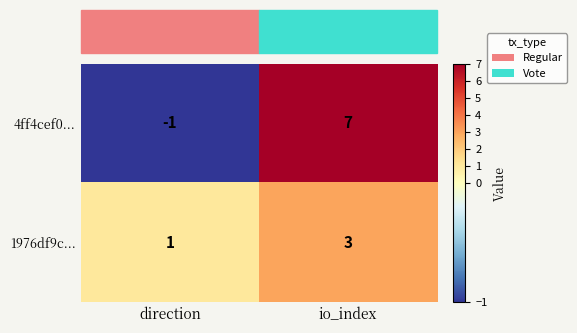

Is it true that 4ff4cef0... equals -1 at direction?

True